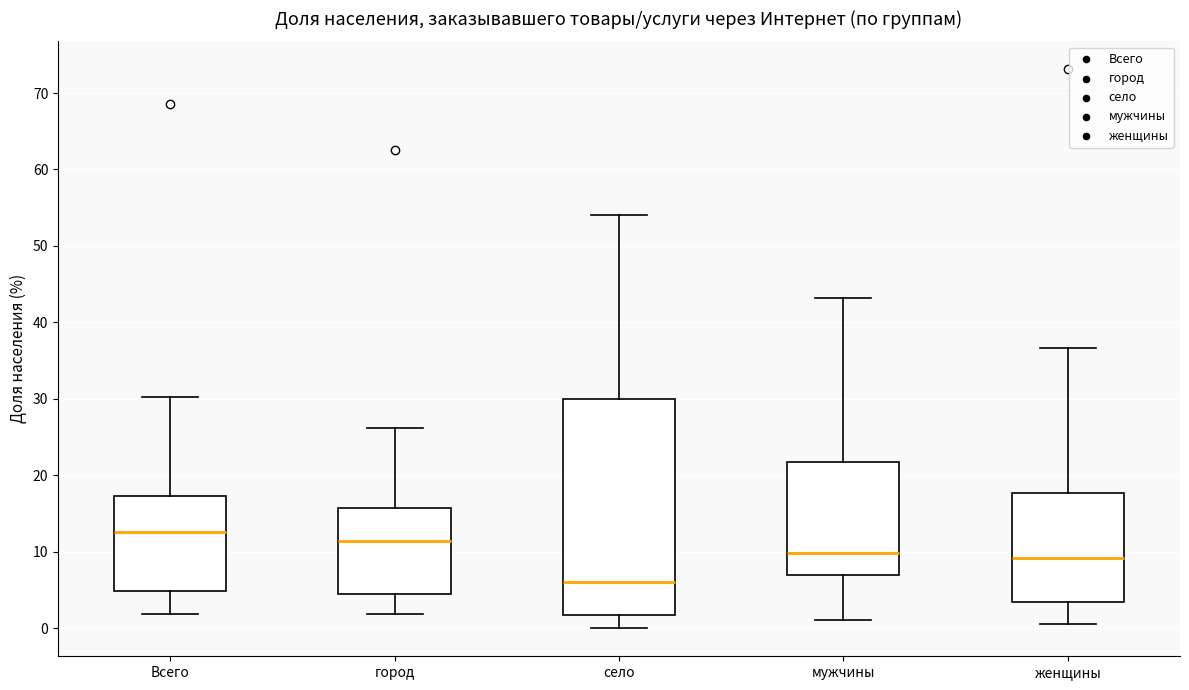

Which box is the tallest, from its lower edge to its upper edge?

село